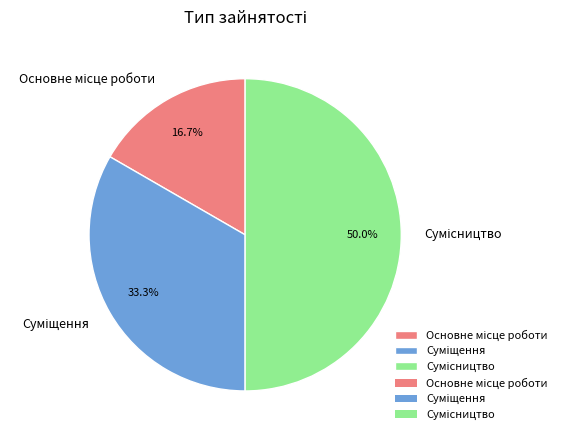

Rank the categories by value from lowest to highest.

Основне місце роботи, Суміщення, Сумісництво